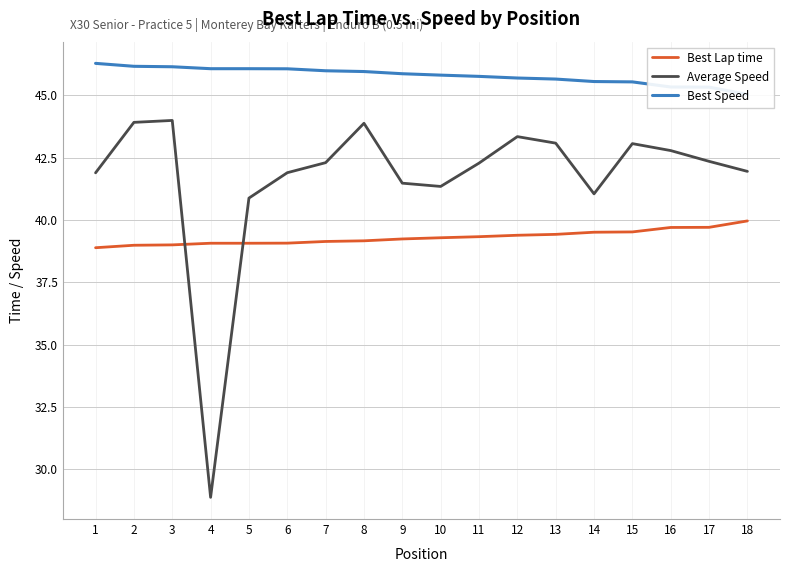

How many values in the Best Lap time series exceed 39?

16